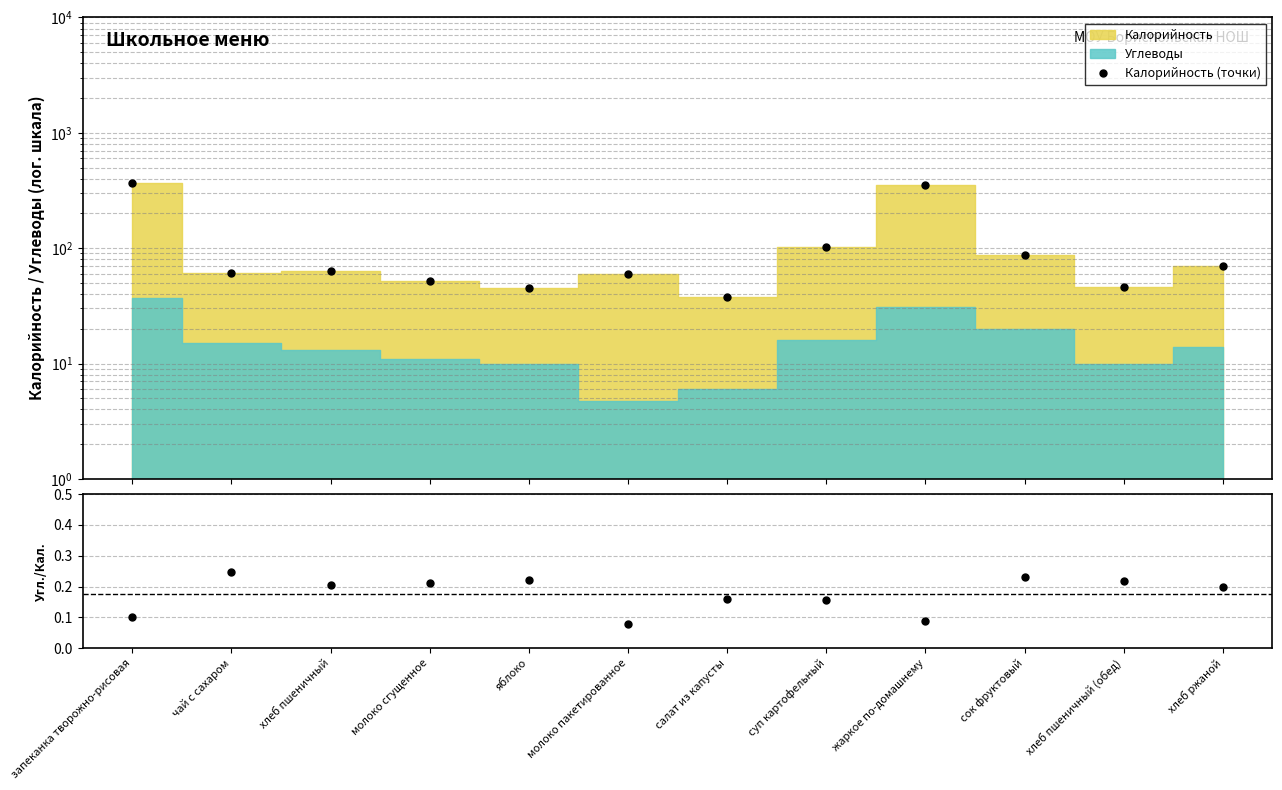

The Углеводы/Калорийность series shows 0.3 at салат из капусты. True or false?

False